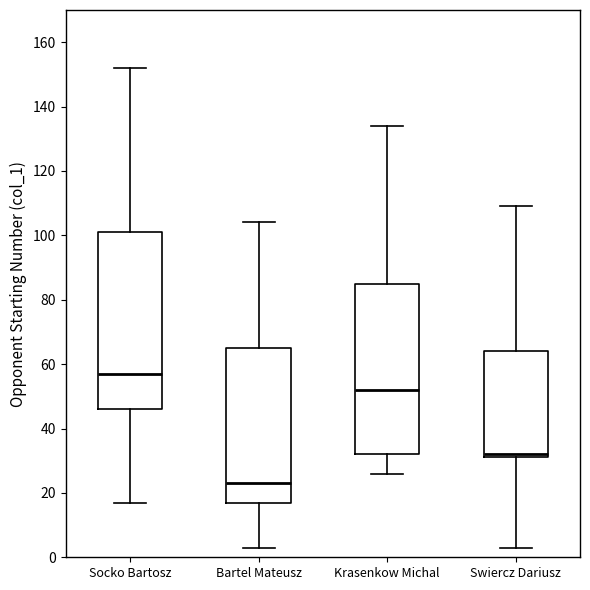

Which box has the highest median line?

Socko Bartosz